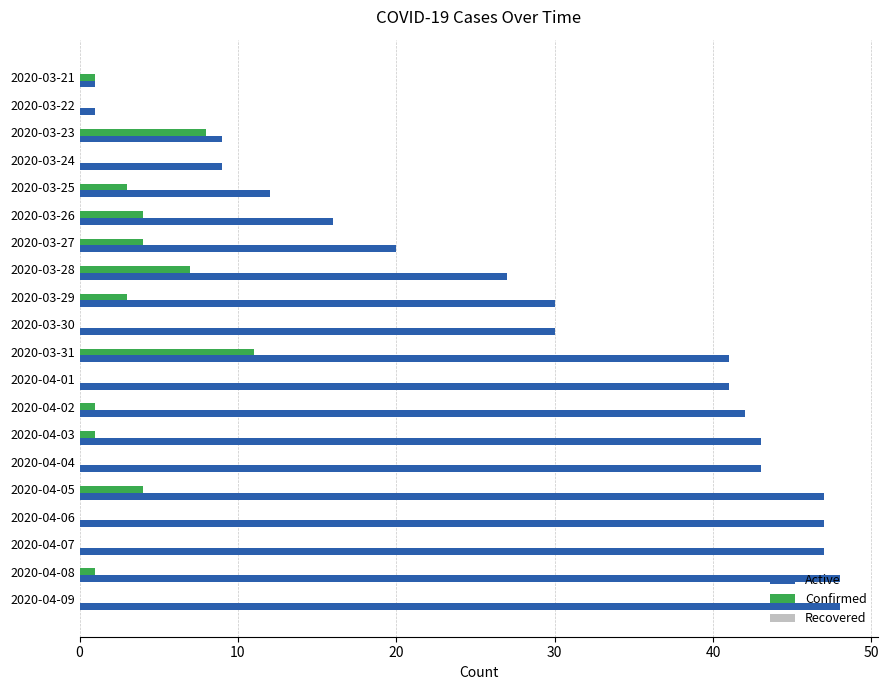

Which series has the largest total across all categories?

Active